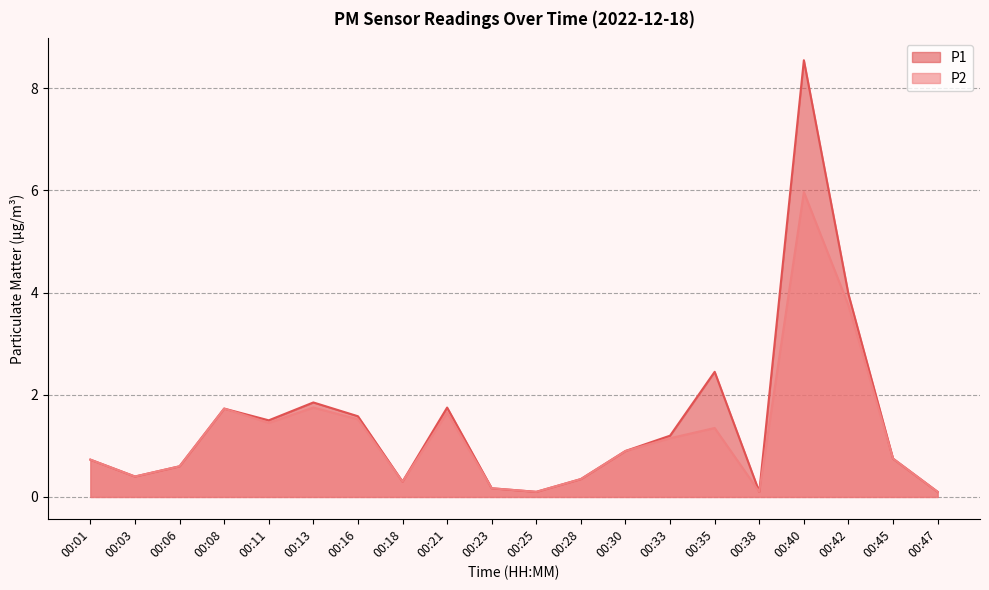

Reading left to right, transcribe all the data shown in this chart.

P1: 0.7	0.4	0.6	1.7	1.5	1.9	1.6	0.3	1.8	0.2	0.1	0.3	0.9	1.2	2.5	0.1	8.6	4.0	0.8	0.1
P2: 0.7	0.4	0.6	1.7	1.4	1.8	1.5	0.3	1.6	0.2	0.1	0.3	0.9	1.1	1.4	0.1	6.0	3.8	0.8	0.1